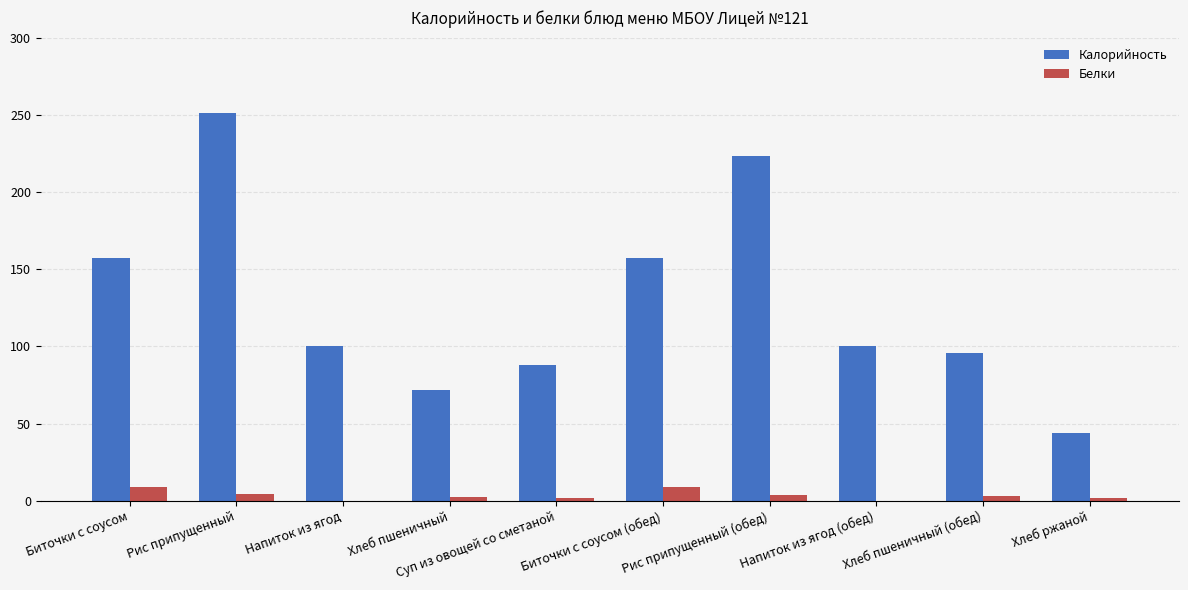

The Калорийность series shows 157.0 at Биточки с соусом. True or false?

True